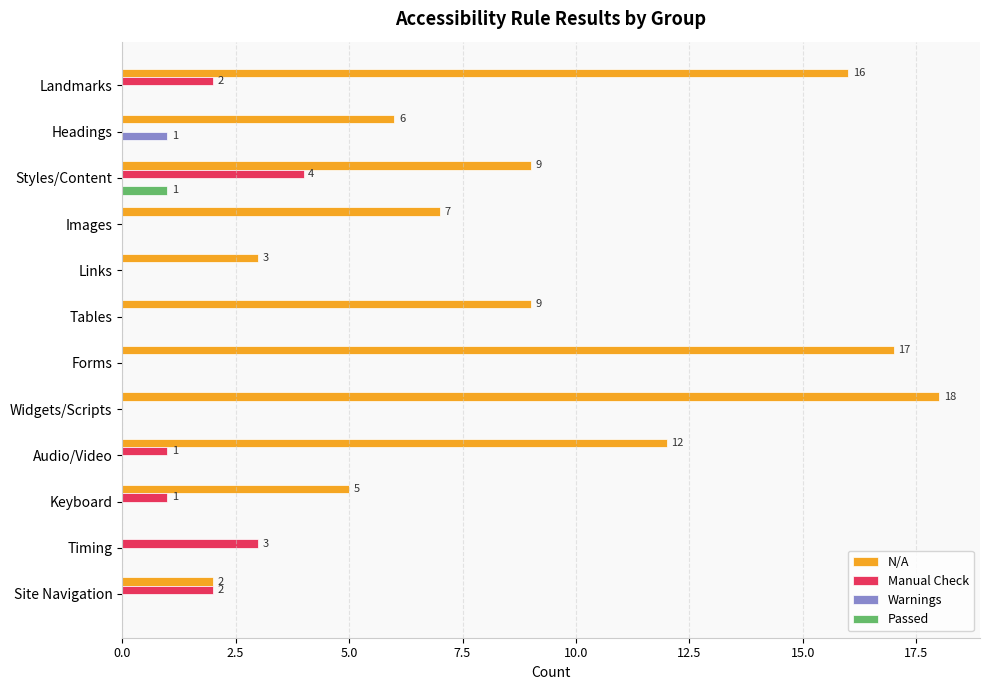

Which series changed the most between Headings and Site Navigation?

N/A